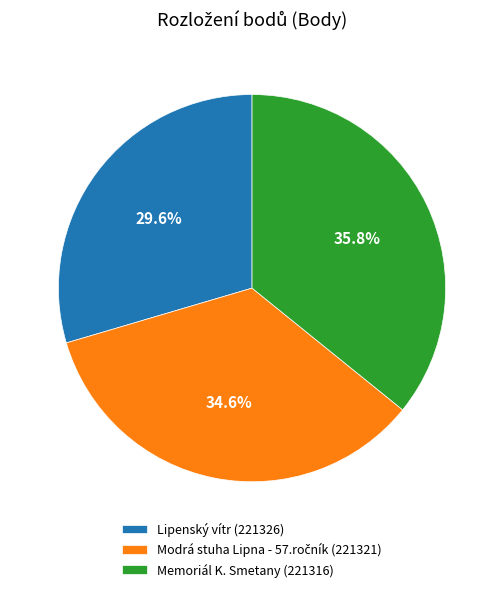

How many segments does this pie chart have?

3